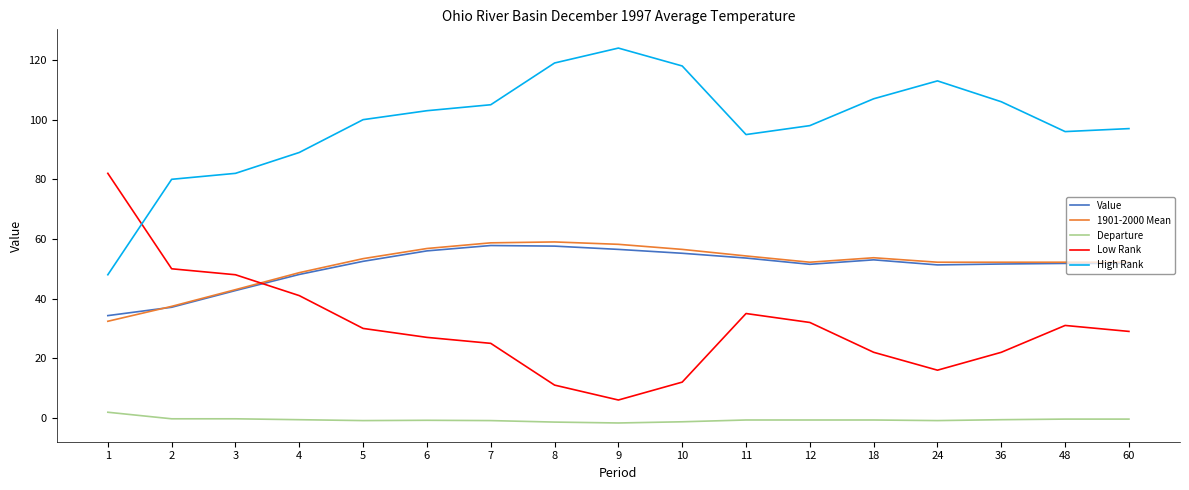

At which label does Departure first exceed 0?

1